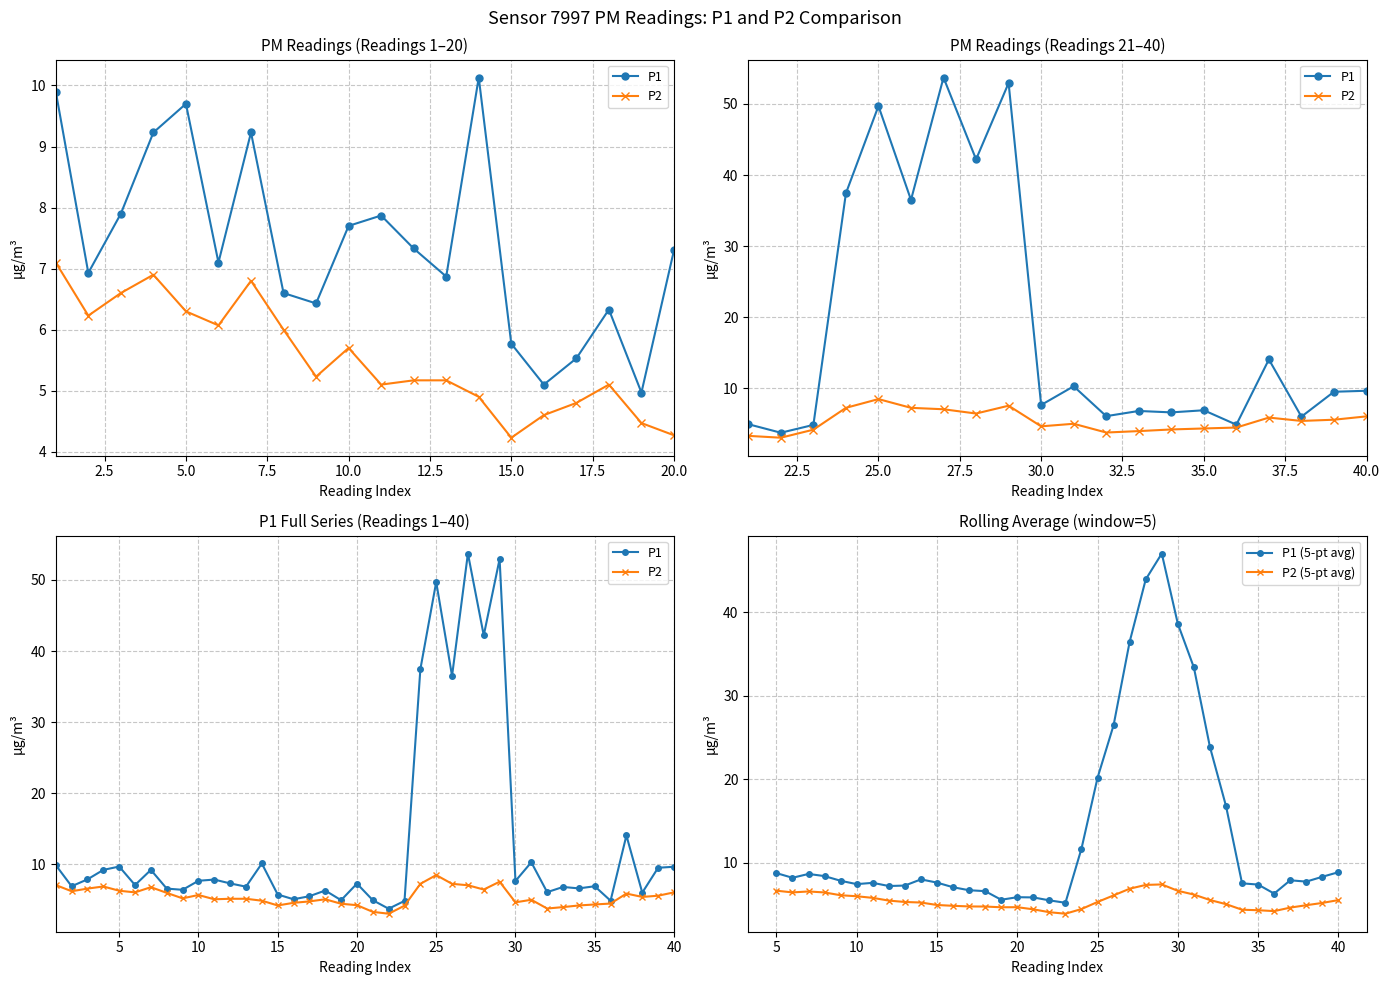

The value of P2 at 06:00 is 6.8. True or false?

True